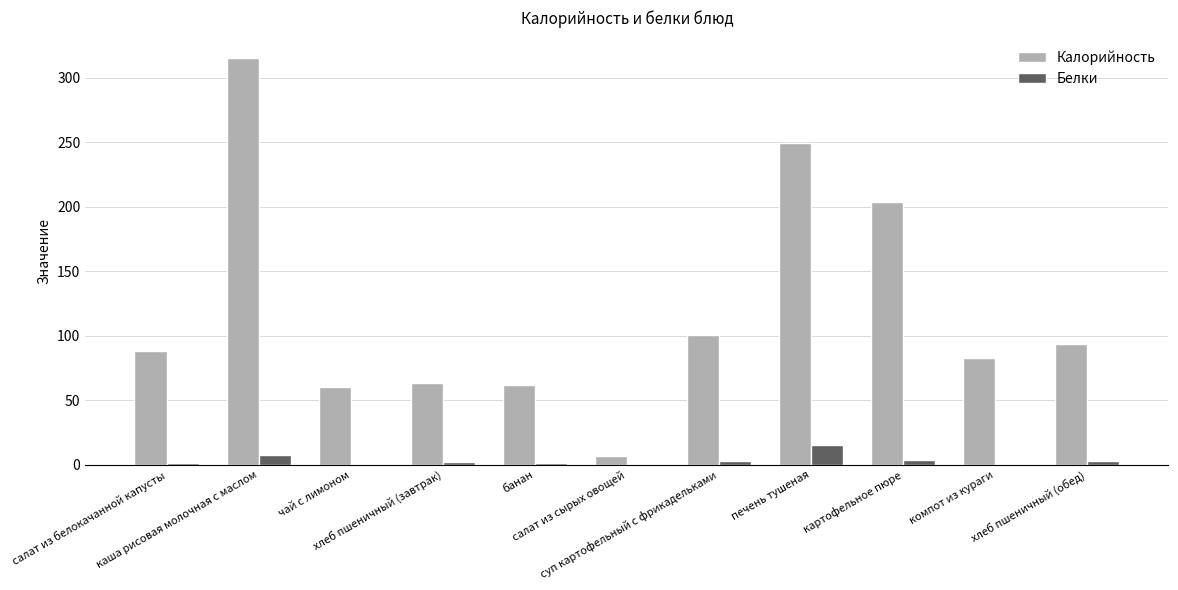

What is the maximum value shown in the chart?

315.4